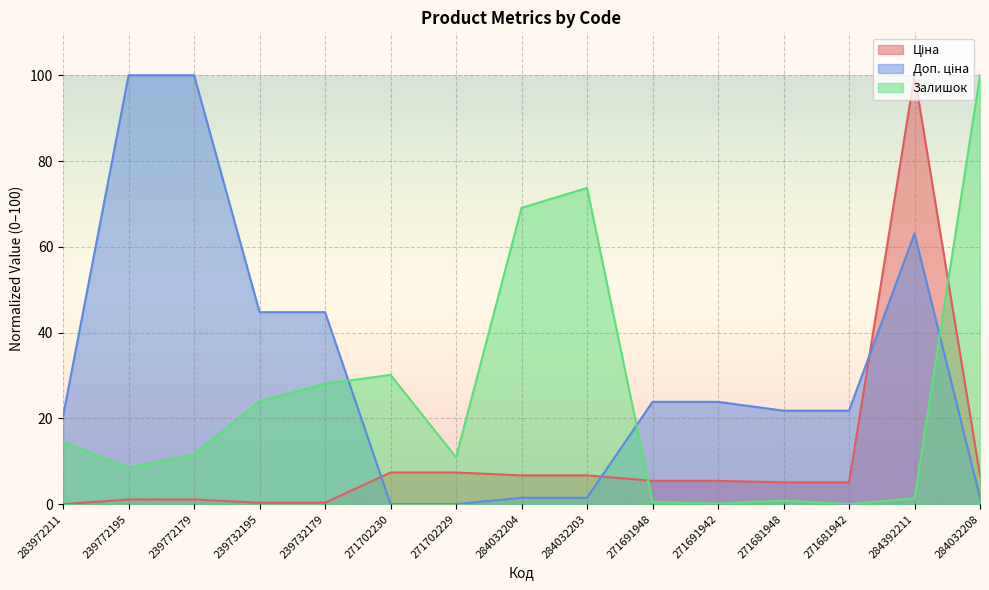

What is the difference between the Доп. ціна values at 271681942 and 271691948?

2.1